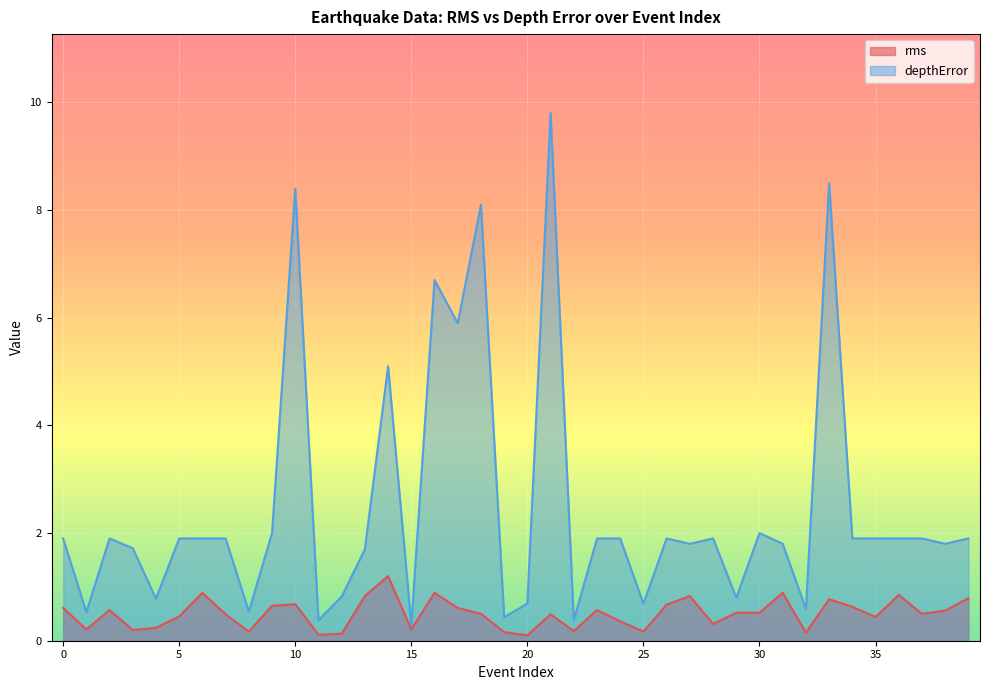

Is the value of rms at 19 greater than the value of depthError at 49?

No